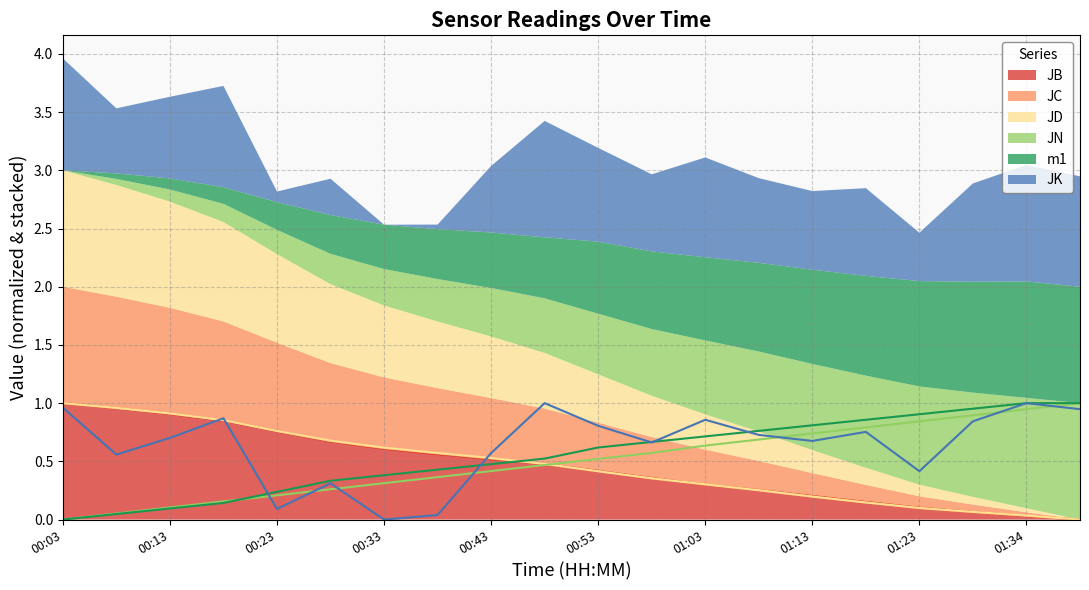

The JB series shows 0.5 at 00:03. True or false?

False